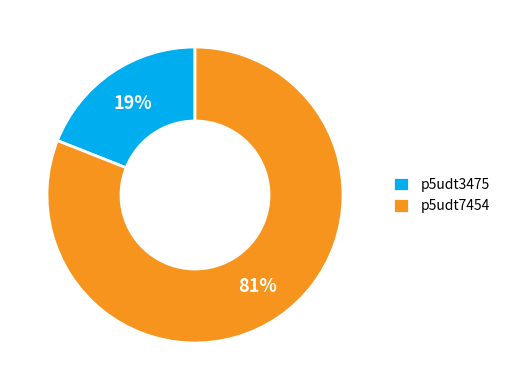

Rank the categories by value from highest to lowest.

p5udt7454, p5udt3475